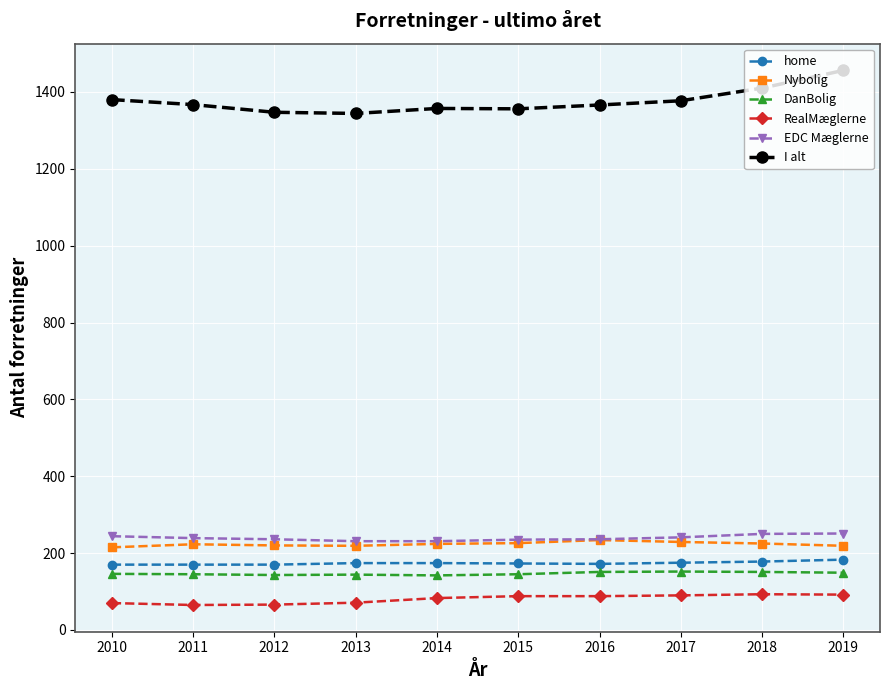

What is the lowest value of the I alt series?

1344